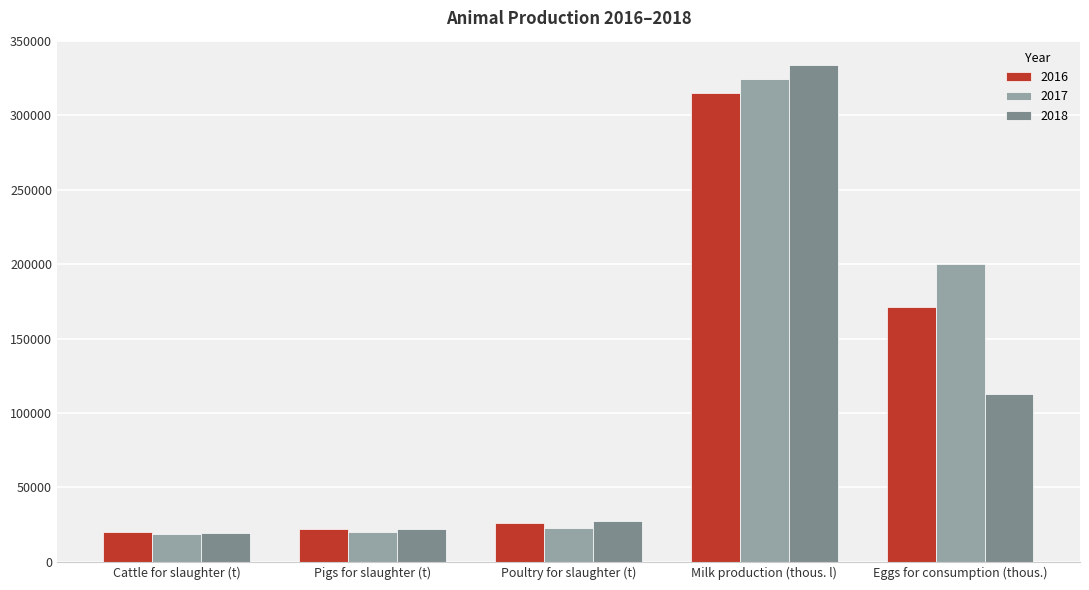

What is the sum of all 2016 values?

554971.3